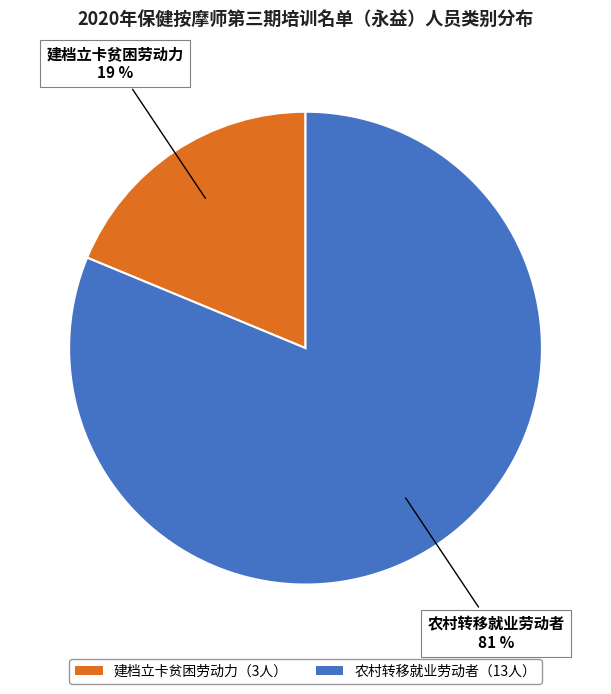

Is there any slice that represents more than half of the pie?

Yes